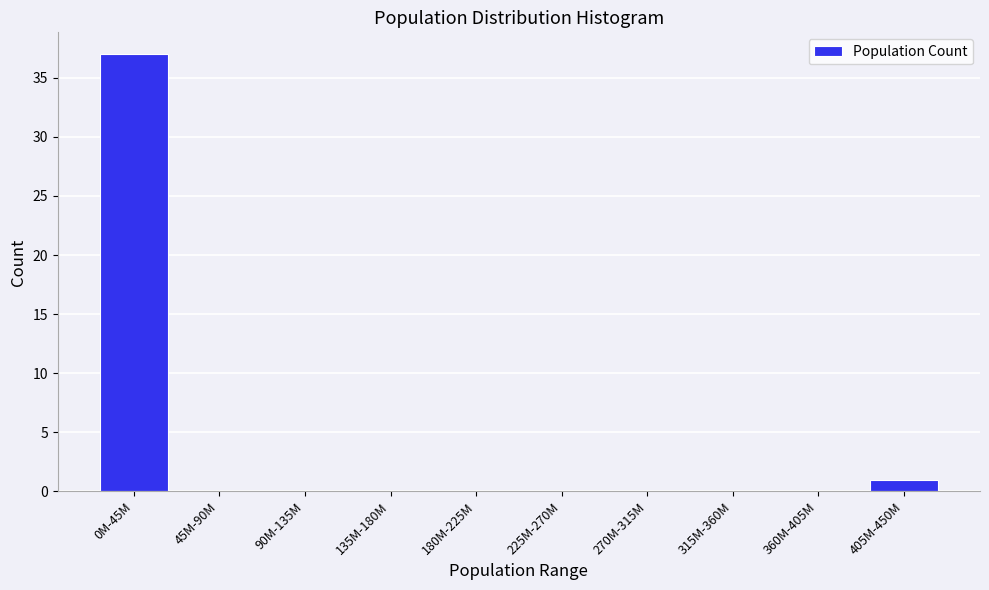

What is the sum of all values?

38